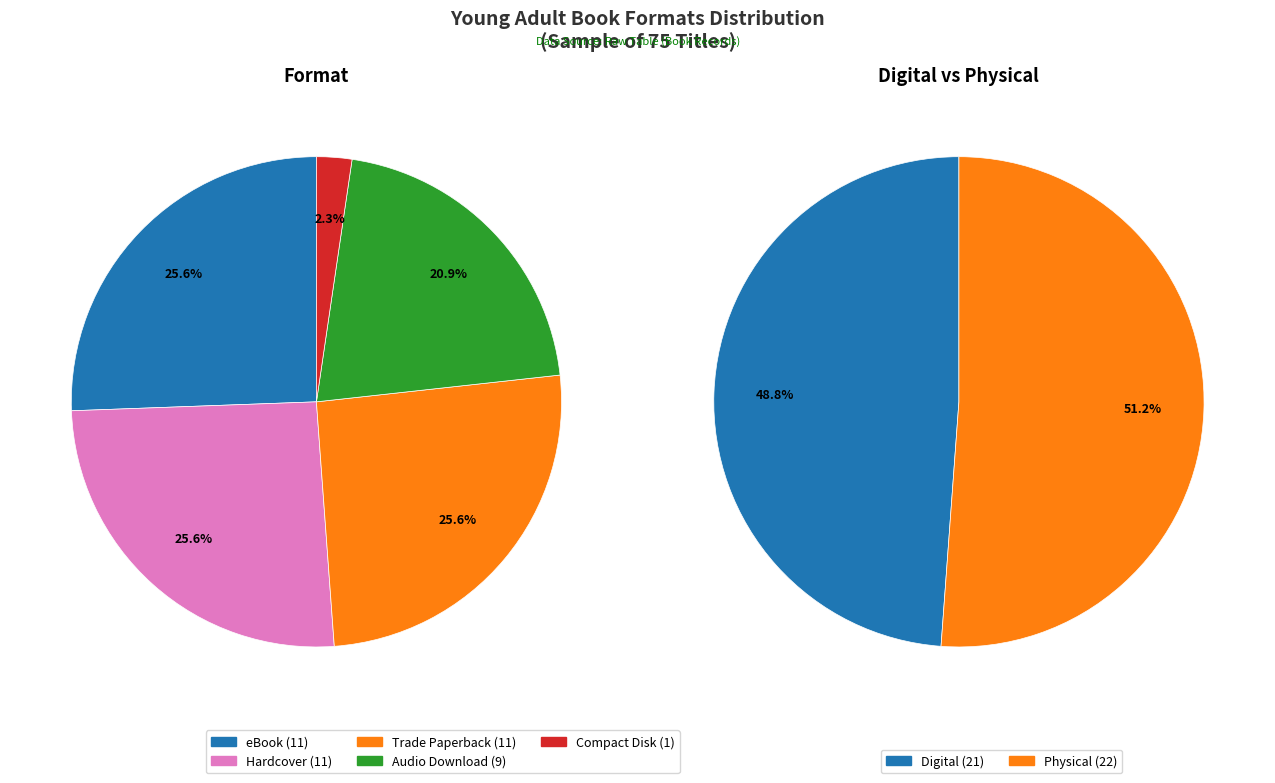

Which has a higher value, Hardcover or Audio Download?

Hardcover